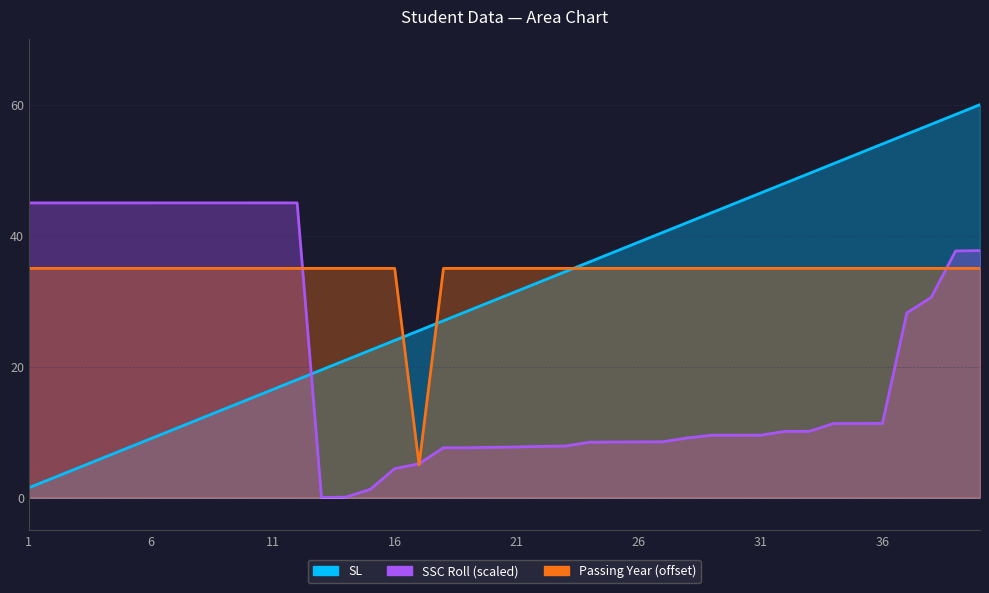

Does the chart display data point markers on the line(s)?

No